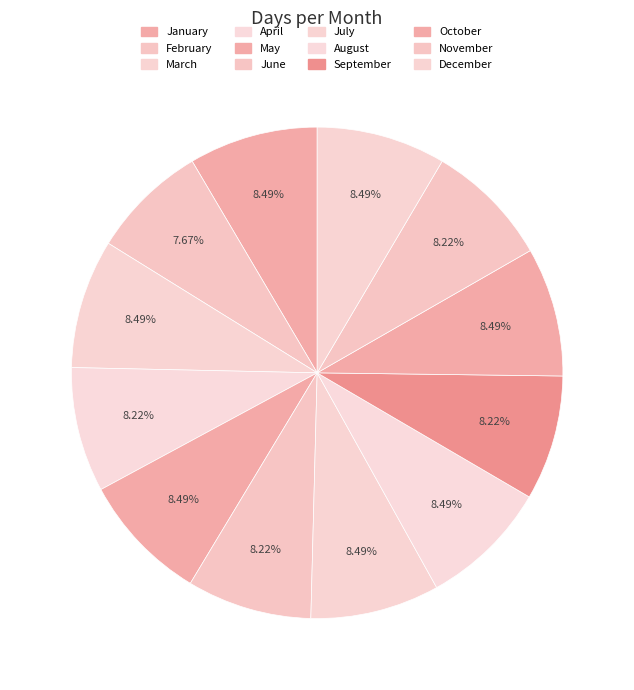

Count the number of slices in the pie.

12